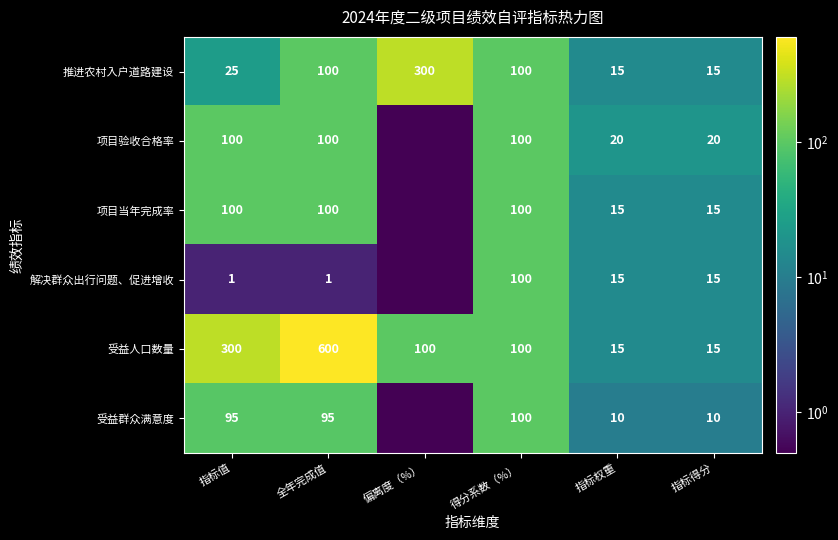

What is the average value of the 推进农村入户道路建设 series?

92.5